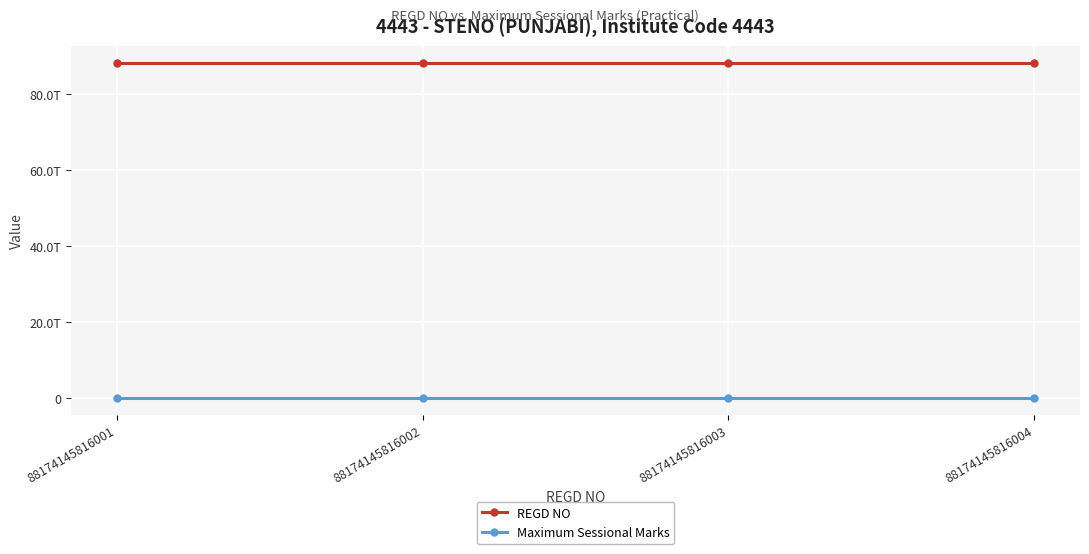

List the series in order of their overall mean, lowest first.

Maximum Sessional Marks, REGD NO